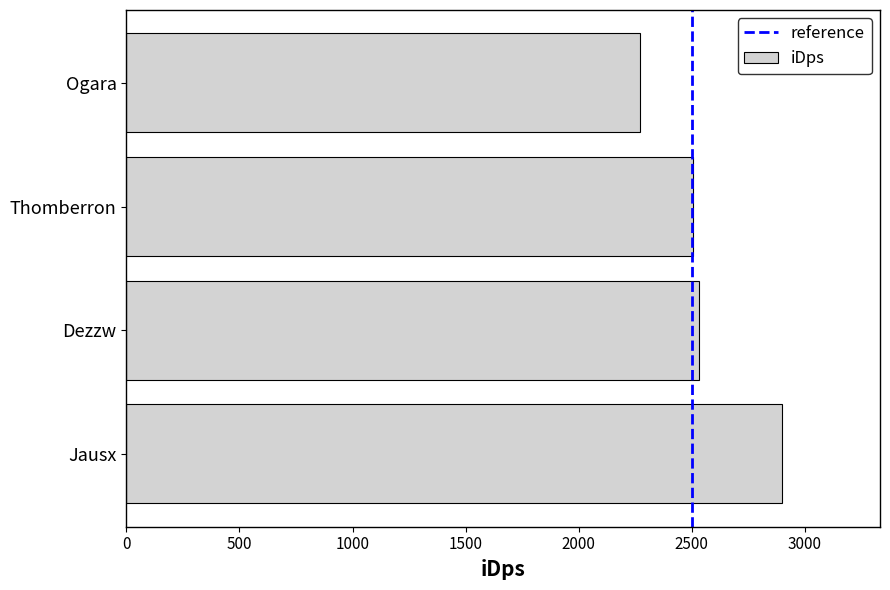

Between Jausx and Thomberron, which is larger?

Jausx